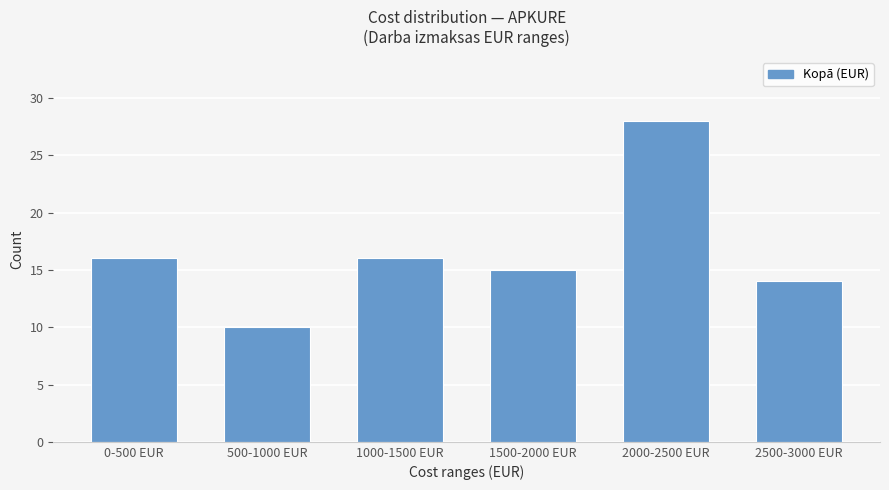

Reading right to left, what are all the values shown in this chart?

2500-3000 EUR=14	2000-2500 EUR=28	1500-2000 EUR=15	1000-1500 EUR=16	500-1000 EUR=10	0-500 EUR=16